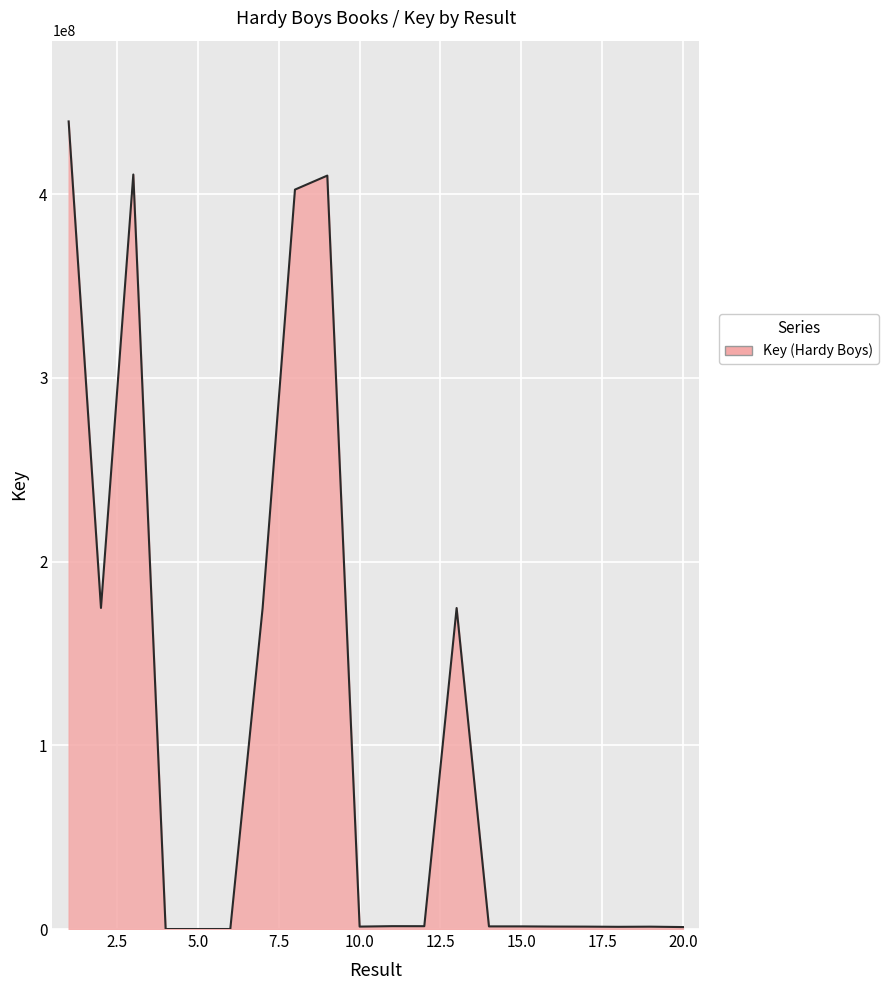

What is the minimum value shown in the chart?

249